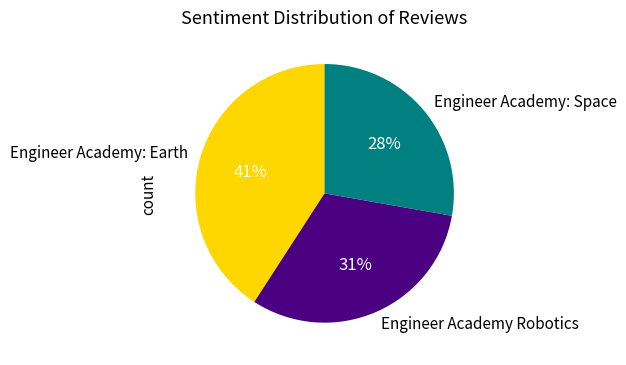

Is it true that Engineer Academy: Earth is 41% of the pie?

True